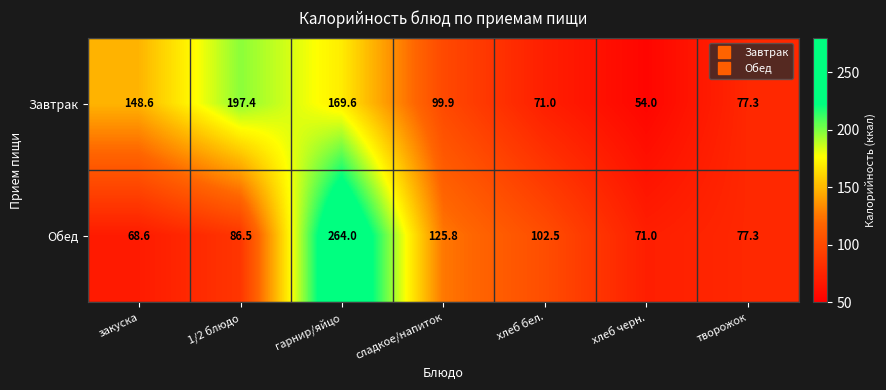

Which label corresponds to the largest value in the chart?

гарнир/яйцо